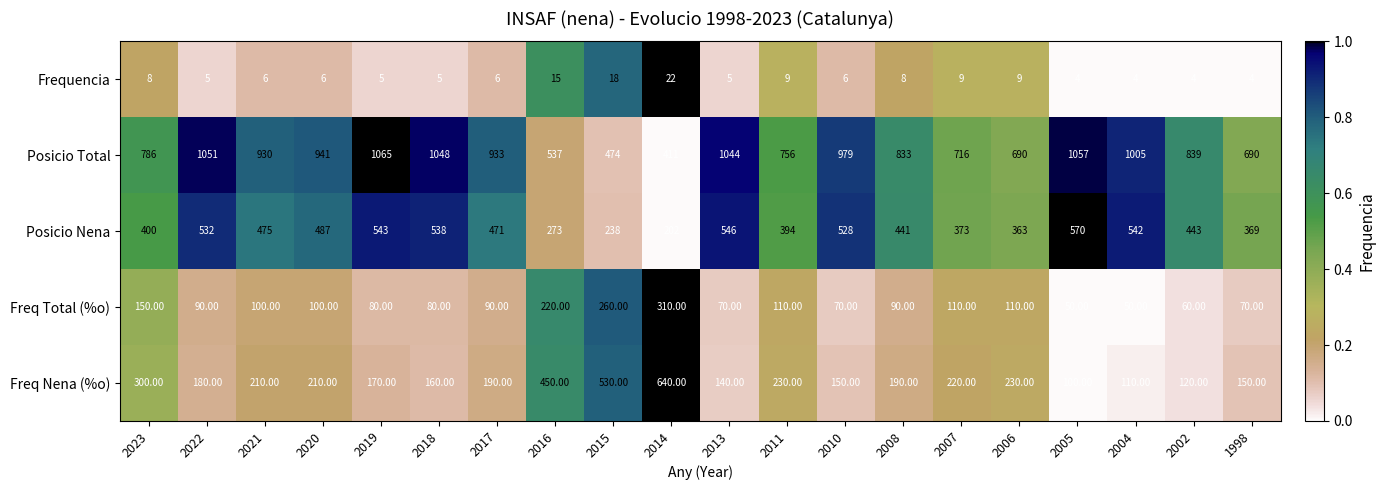

How many series are shown in this chart?

5